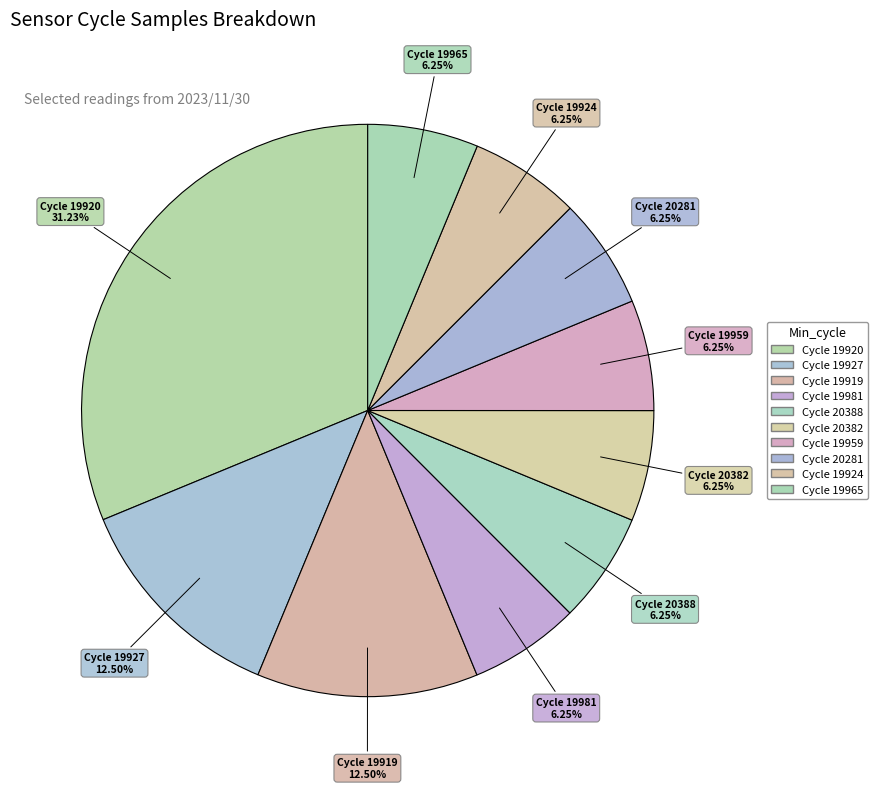

Combined, do Cycle 19981 and Cycle 19927 account for over 50%?

No